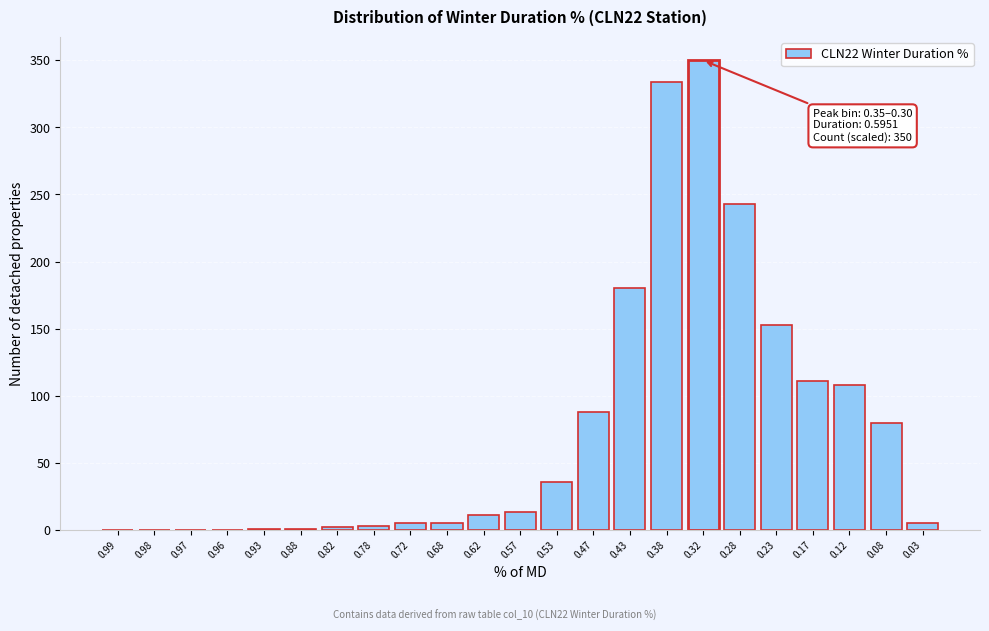

What is the ratio of the value at 0.23 to the value at 0.62?

13.9